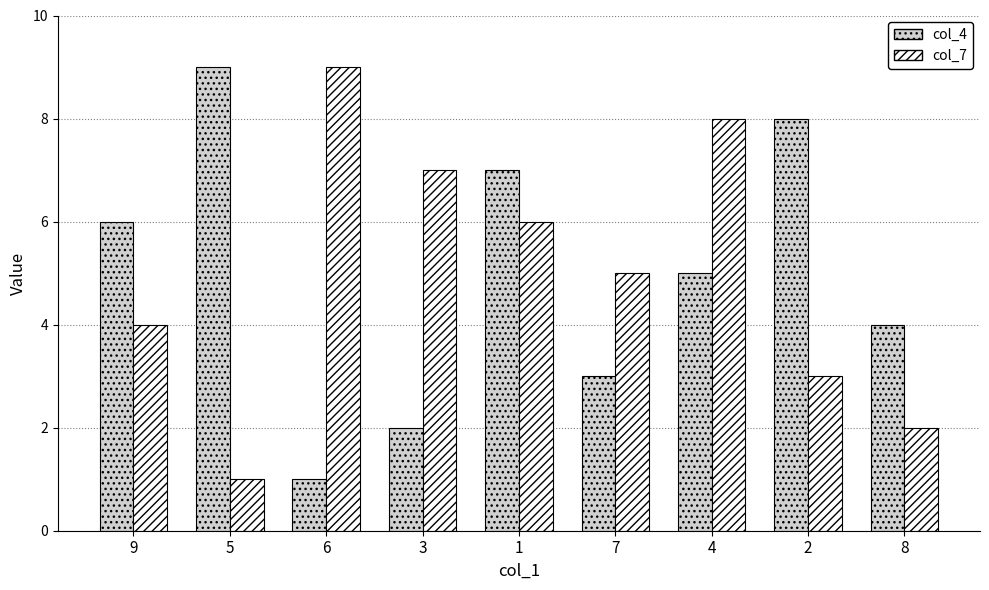

Is the value of col_4 at 8 greater than the value of col_7 at 6?

No